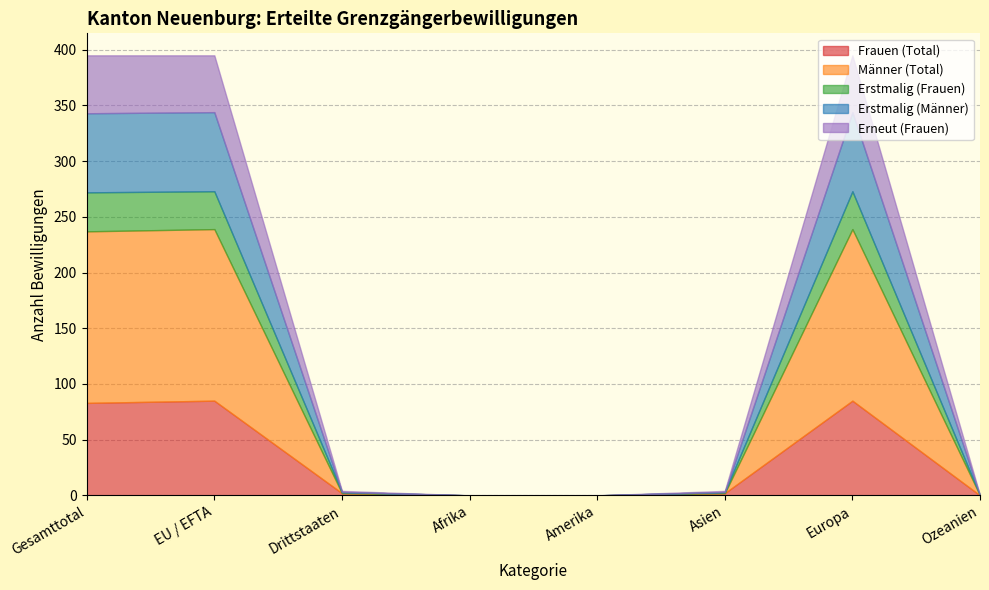

Where do Erstmalig (Frauen) and Erstmalig (Männer) first cross each other?

EU / EFTA and Drittstaaten